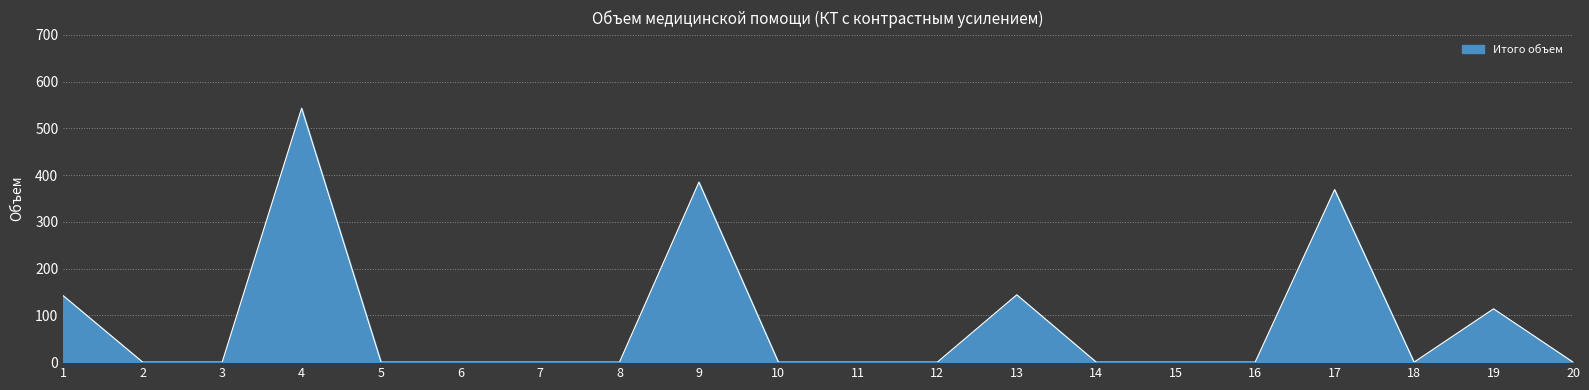

What is the difference between the maximum and minimum values?

543